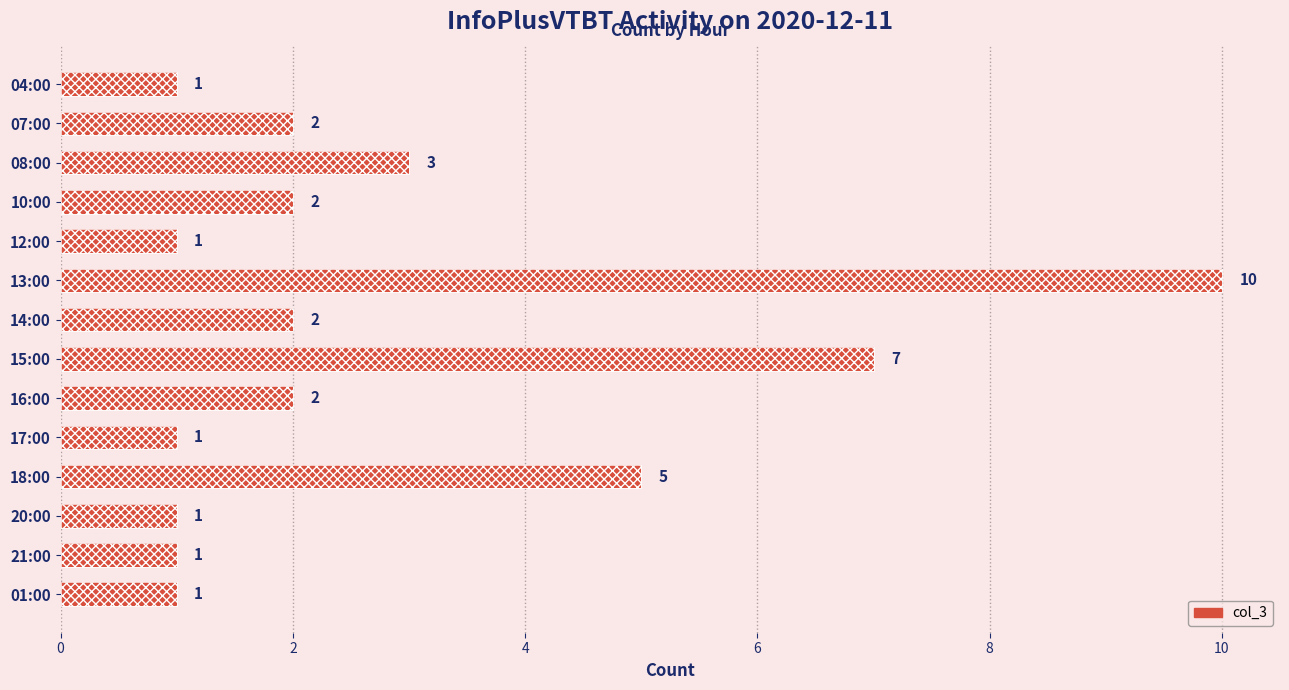

Are the bars horizontal?

Yes